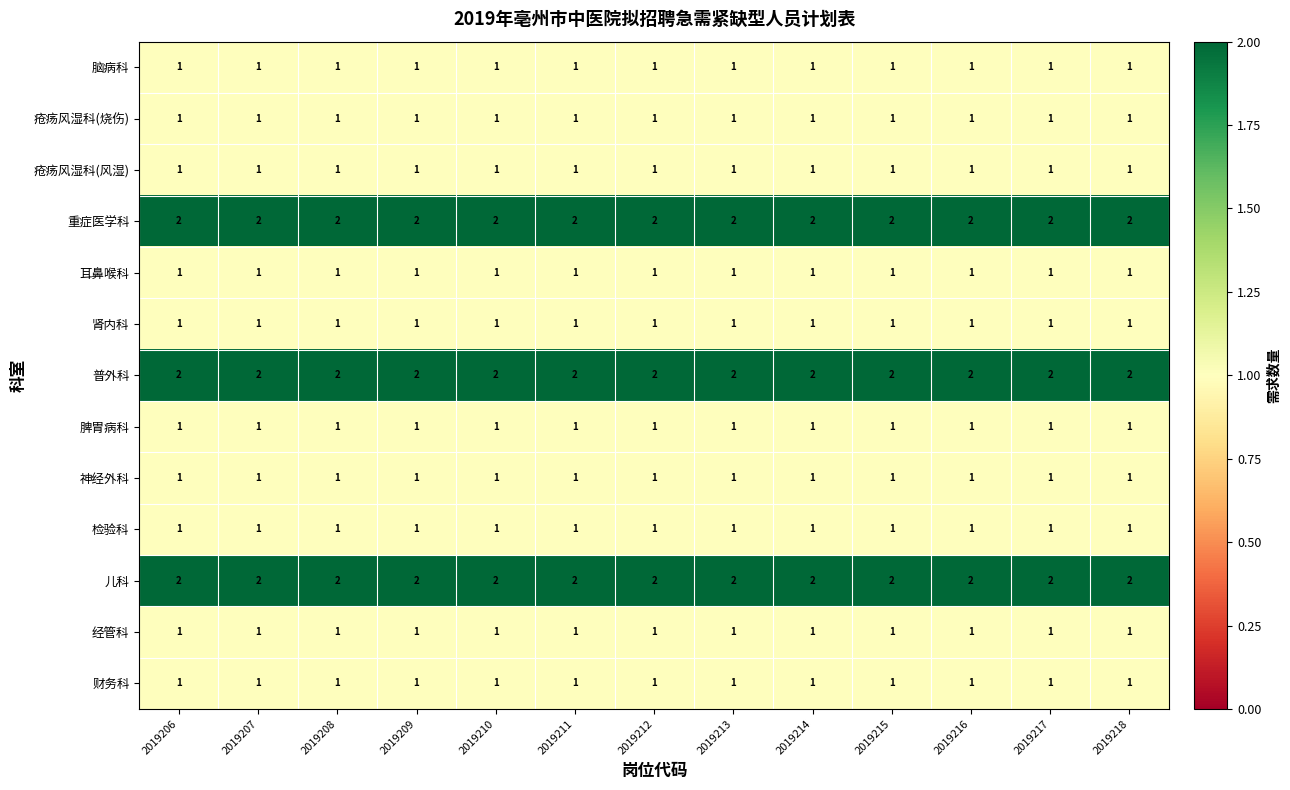

What is the sum of all 肾内科 values?

13